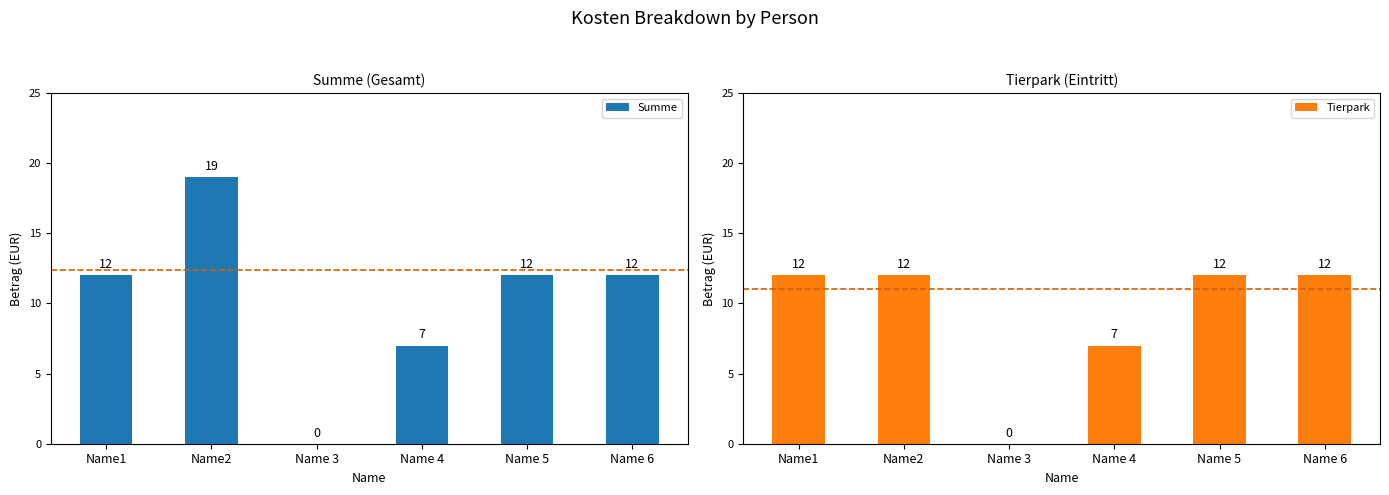

How many Summe values are between 7 and 12?

4